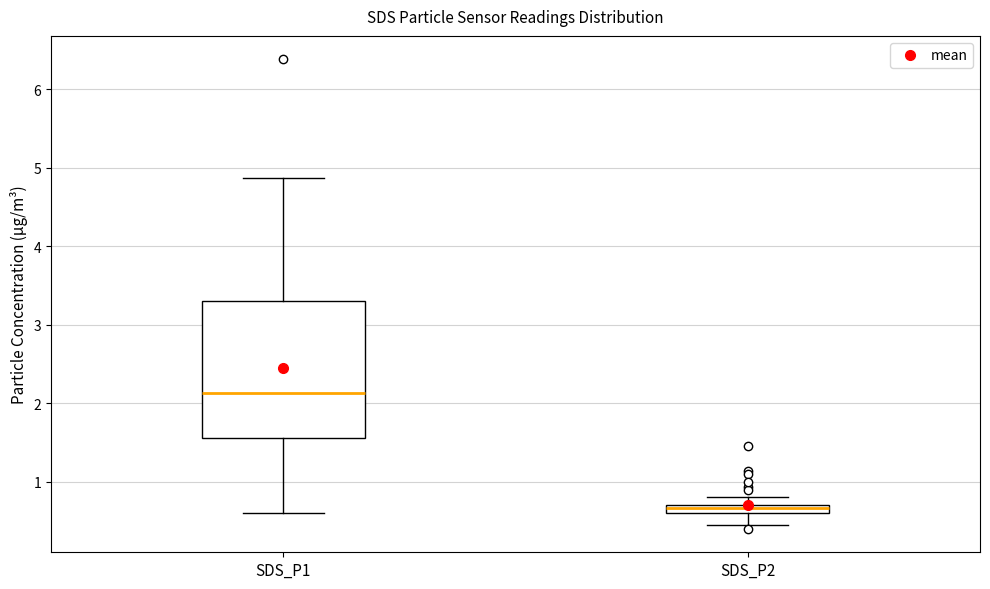

Comparing the boxes themselves (not the whiskers), which one is the tallest?

SDS_P1